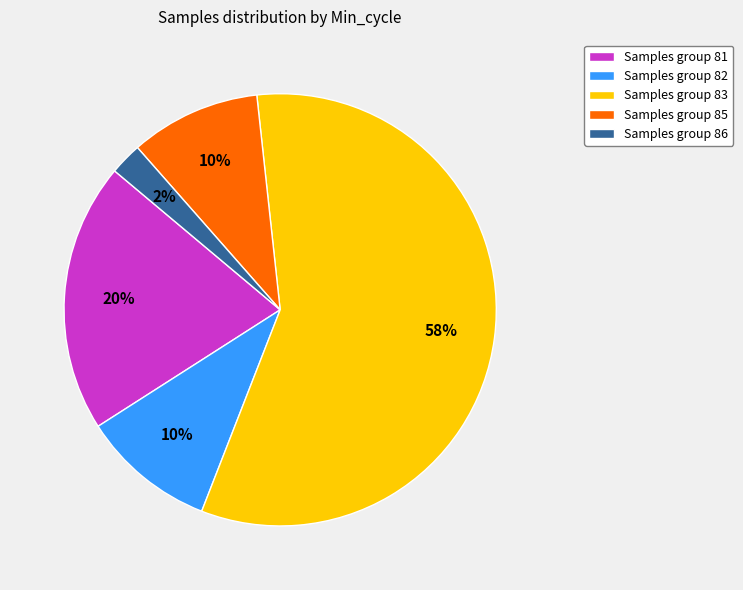

Combined, do Samples group 83 and Samples group 86 account for over 50%?

Yes